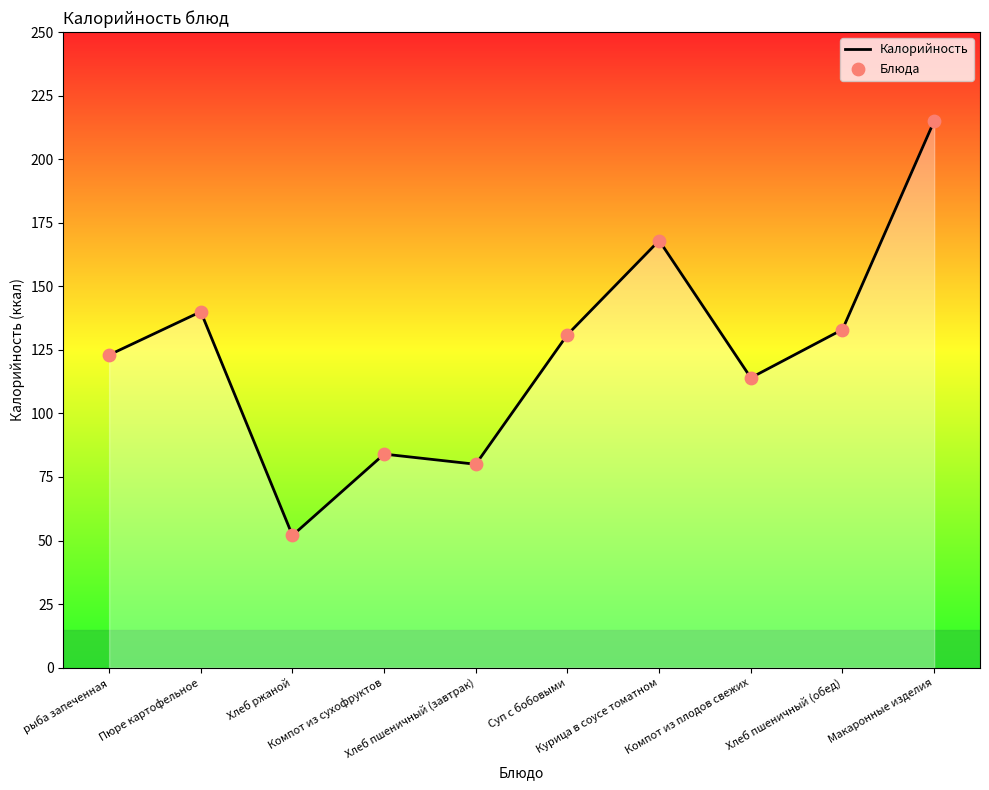

What is the smallest value displayed?

52